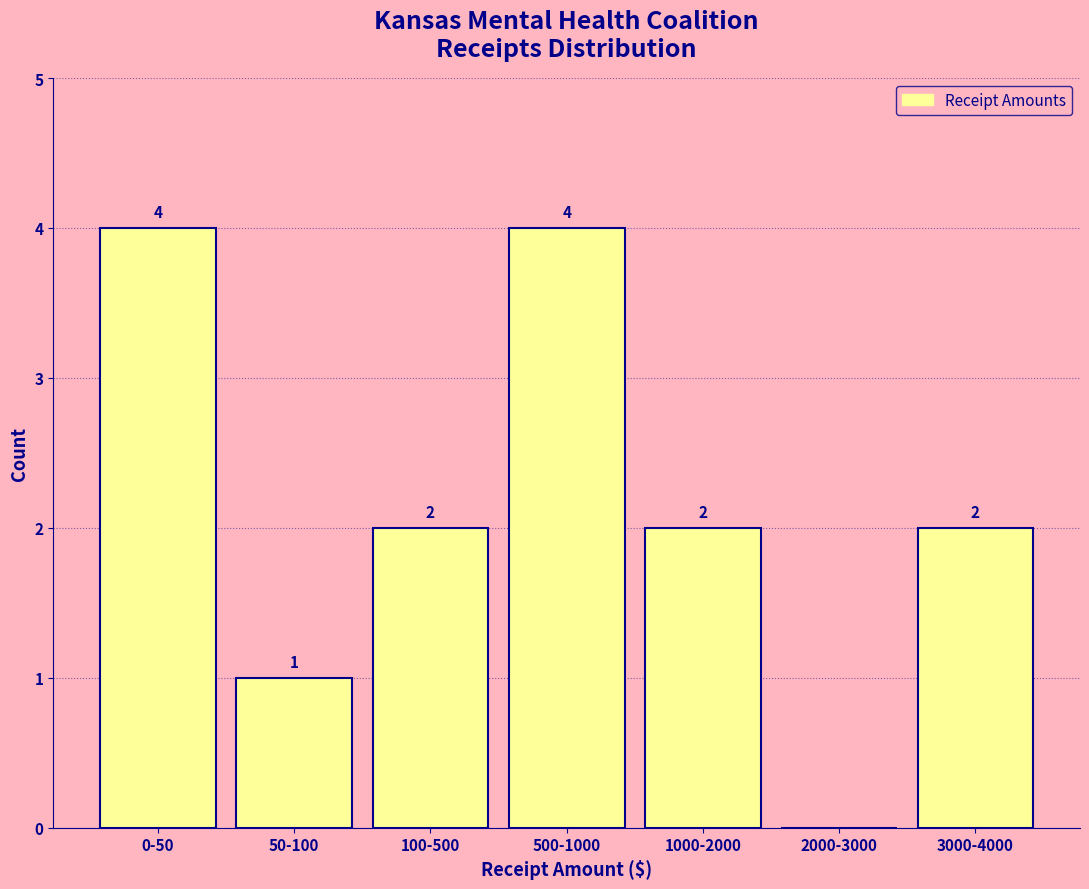

Reading left to right, transcribe all the data shown in this chart.

0-50=4	50-100=1	100-500=2	500-1000=4	1000-2000=2	2000-3000=0	3000-4000=2